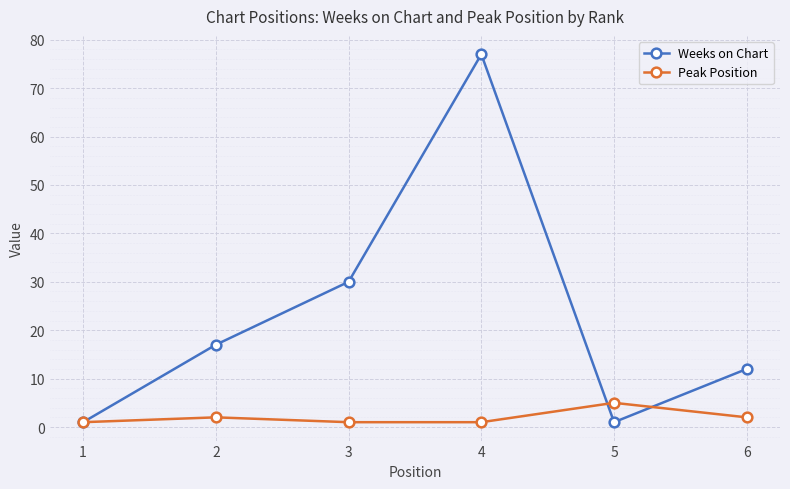

True or false: Weeks on Chart and Peak Position intersect in this chart.

True